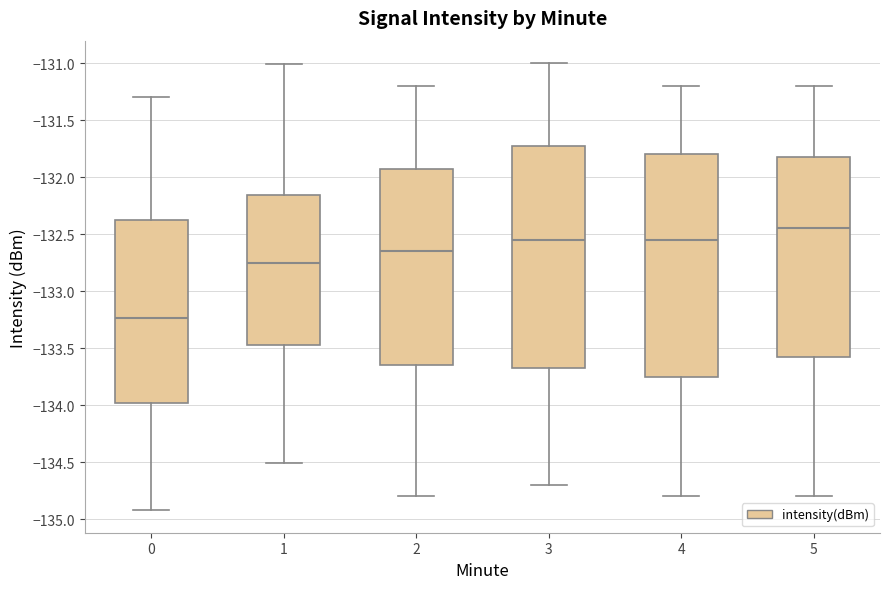

Reading left to right, transcribe this box plot: for each box, give where its median line is, the range the box spans, and where its two whiskers end, as read against the y-axis. The values are not printed on the chart, so give them approximately, as read against the axis.

0: median -133.25, box -134.00 to -132.40, whiskers -134.90 to -131.30
1: median -132.75, box -133.45 to -132.15, whiskers -134.50 to -131.00
2: median -132.65, box -133.65 to -131.90, whiskers -134.80 to -131.20
3: median -132.55, box -133.65 to -131.70, whiskers -134.70 to -131.00
4: median -132.55, box -133.75 to -131.80, whiskers -134.80 to -131.20
5: median -132.45, box -133.55 to -131.80, whiskers -134.80 to -131.20